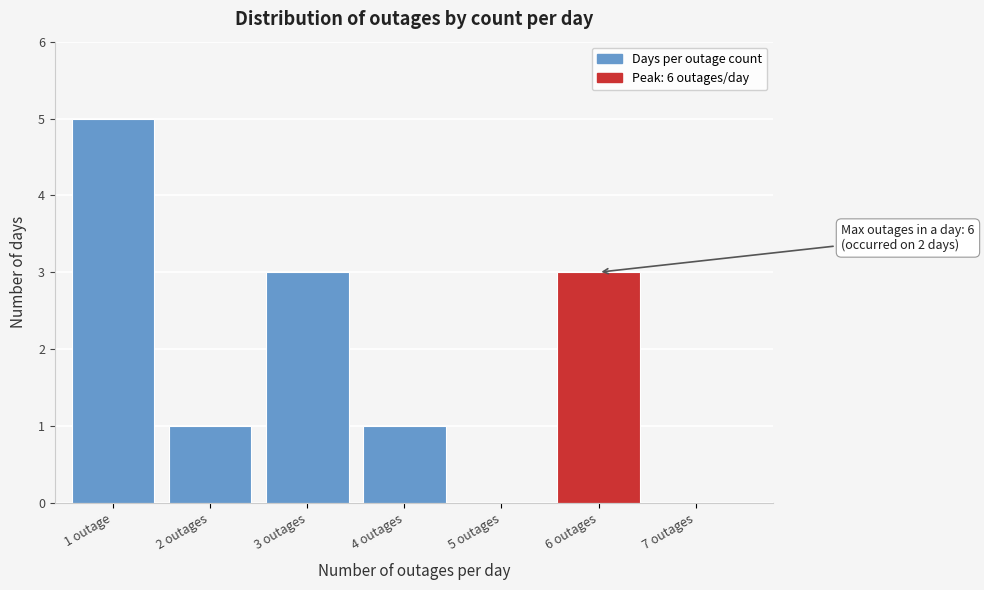

Reading right to left, what are all the values shown in this chart?

7 outages=0	6 outages=3	5 outages=0	4 outages=1	3 outages=3	2 outages=1	1 outage=5